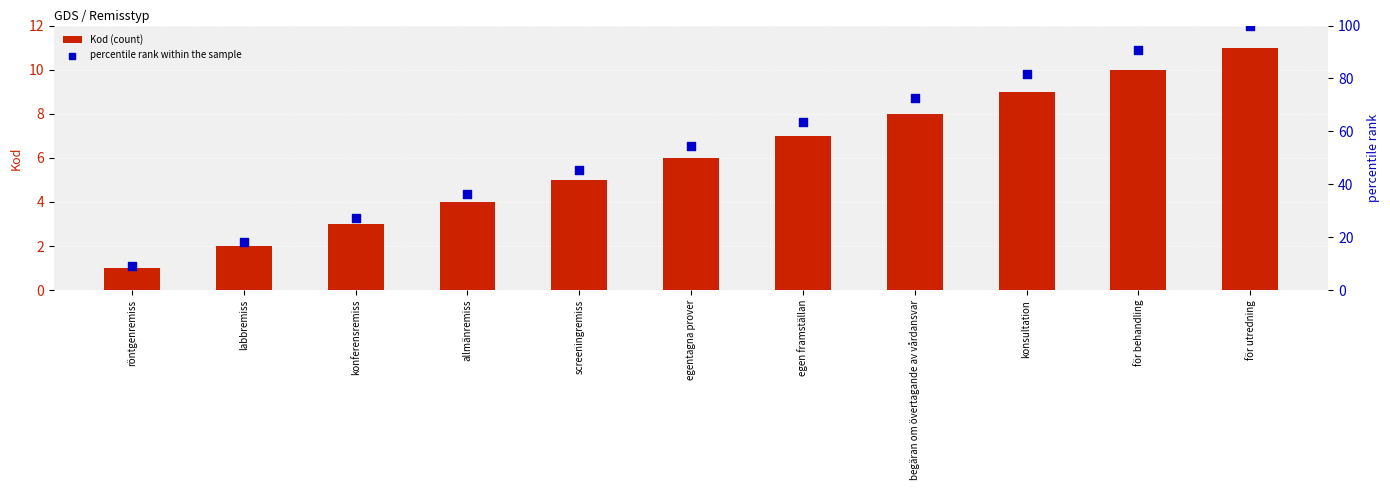

Which series has the largest total across all categories?

percentile rank within the sample